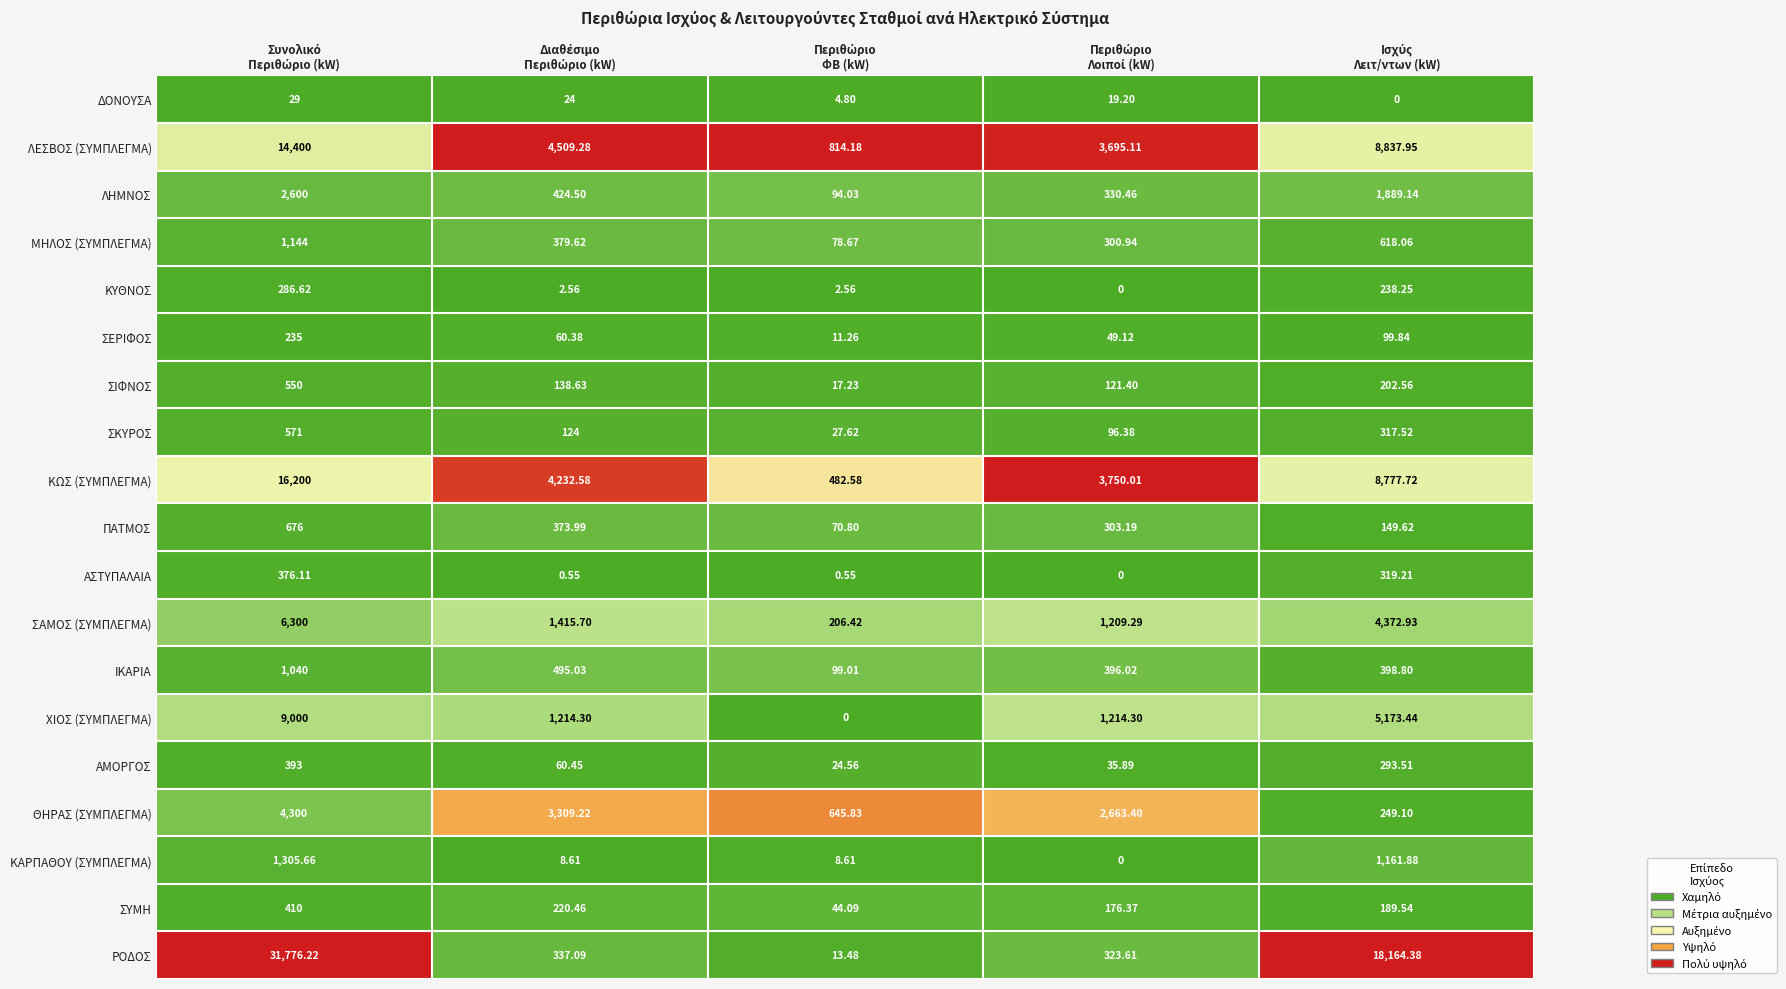

Which series has the largest range (max minus min)?

ΡΟΔΟΣ